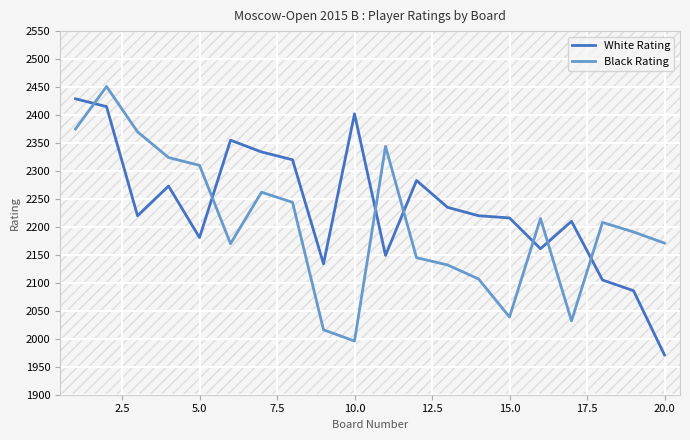

True or false: White Rating has more than 2 interior local peaks.

True